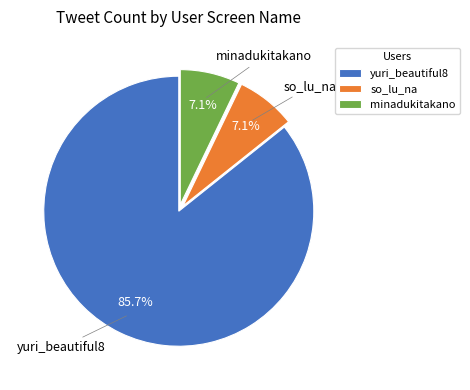

To the nearest percent, what portion does yuri_beautiful8 represent?

86%